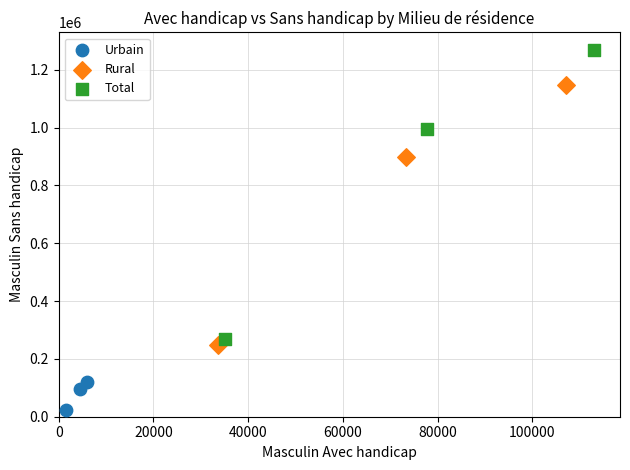

Which series contains the lowest Y value?

Urbain